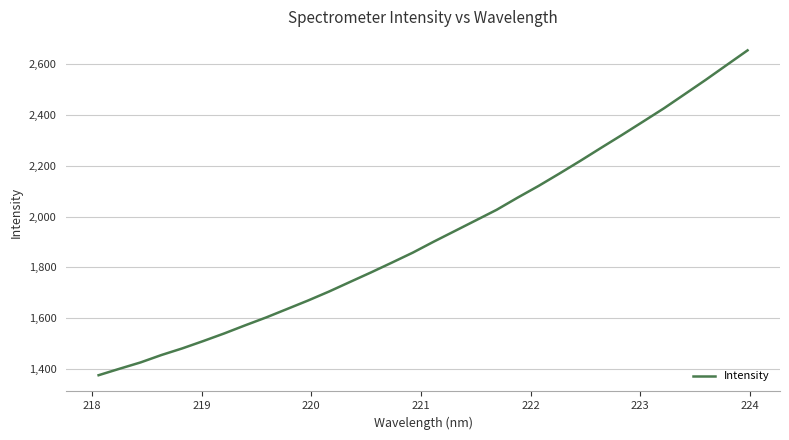

What is the difference between the maximum and minimum values?

1279.8